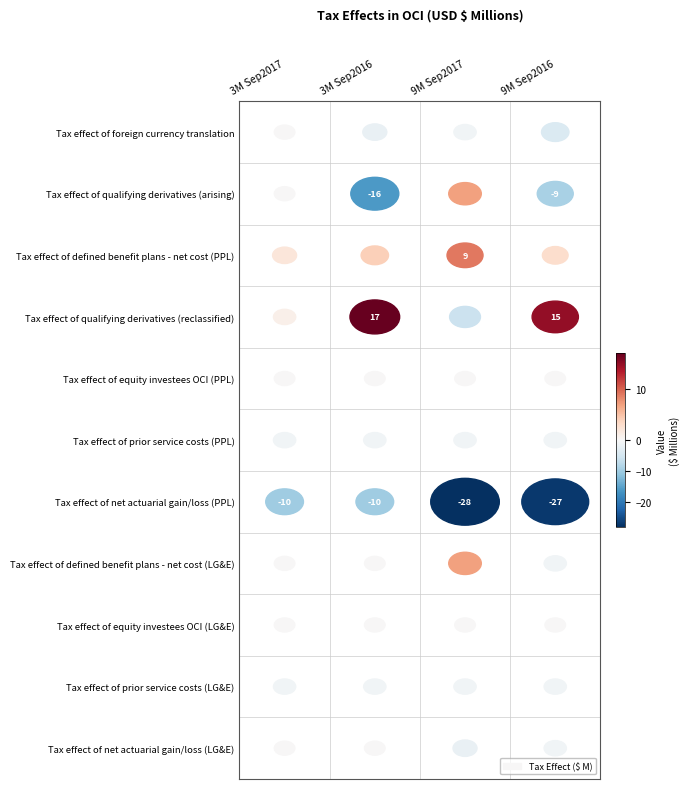

Is the value of Tax effect of defined benefit plans - net cost (PPL) at 0 greater than the value of Tax effect of net actuarial gain/loss (PPL) at 1?

Yes